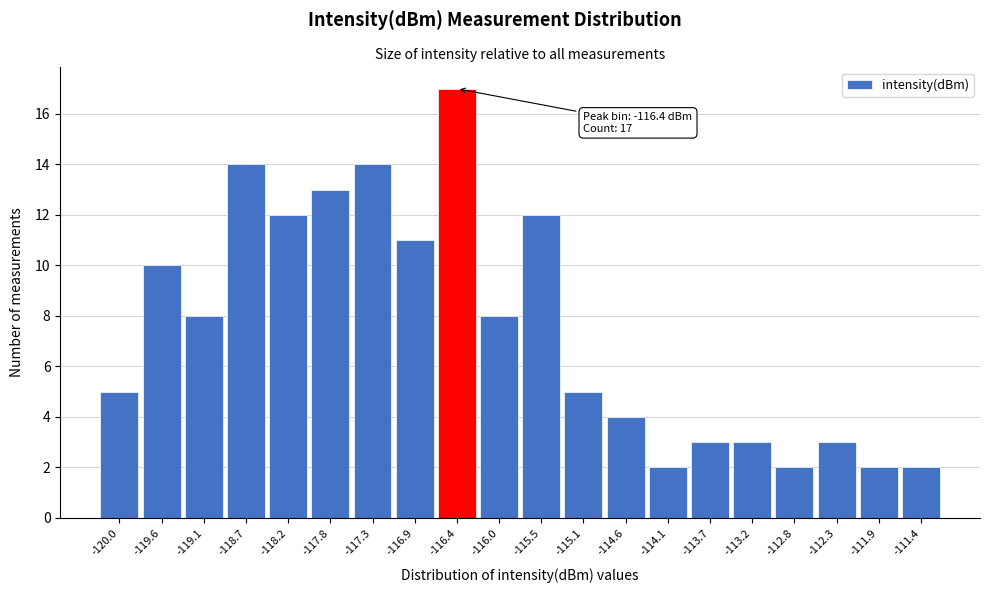

Which range on the x-axis has the tallest bar?

-116.65 to -116.20